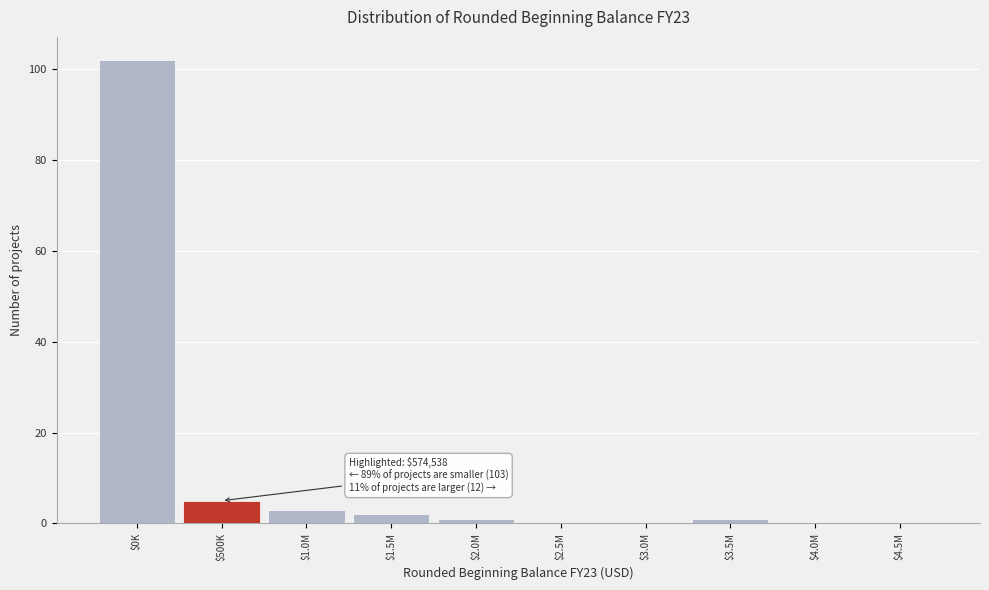

What is the maximum value shown in the chart?

102